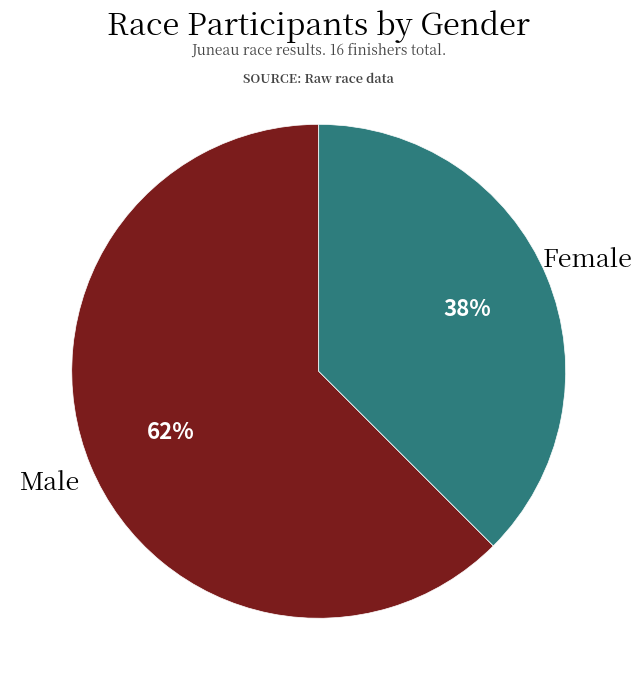

To the nearest percent, what is the average slice percentage?

50%